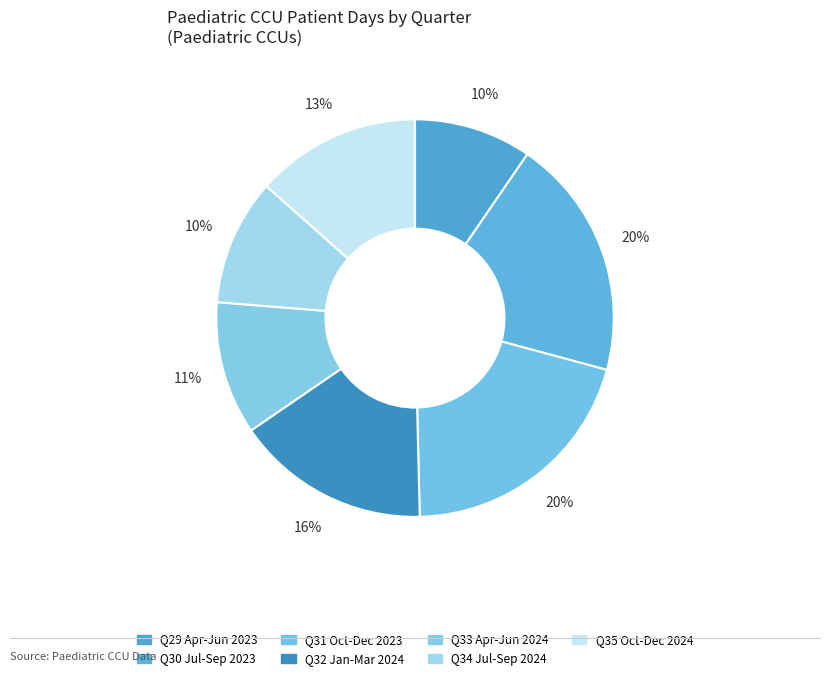

How many slices are in this pie chart?

7